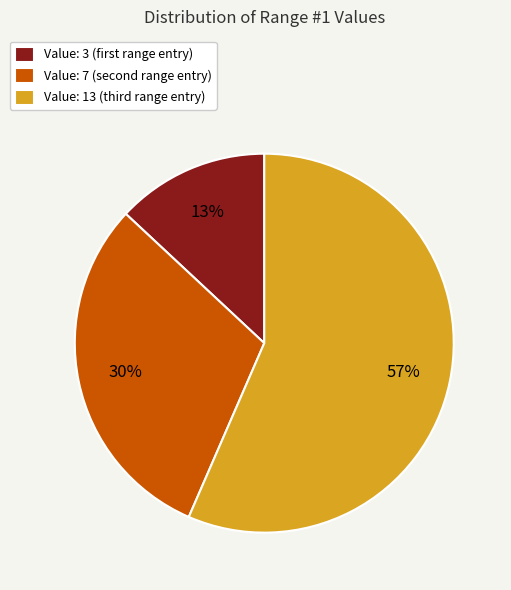

How many slices are in this pie chart?

3